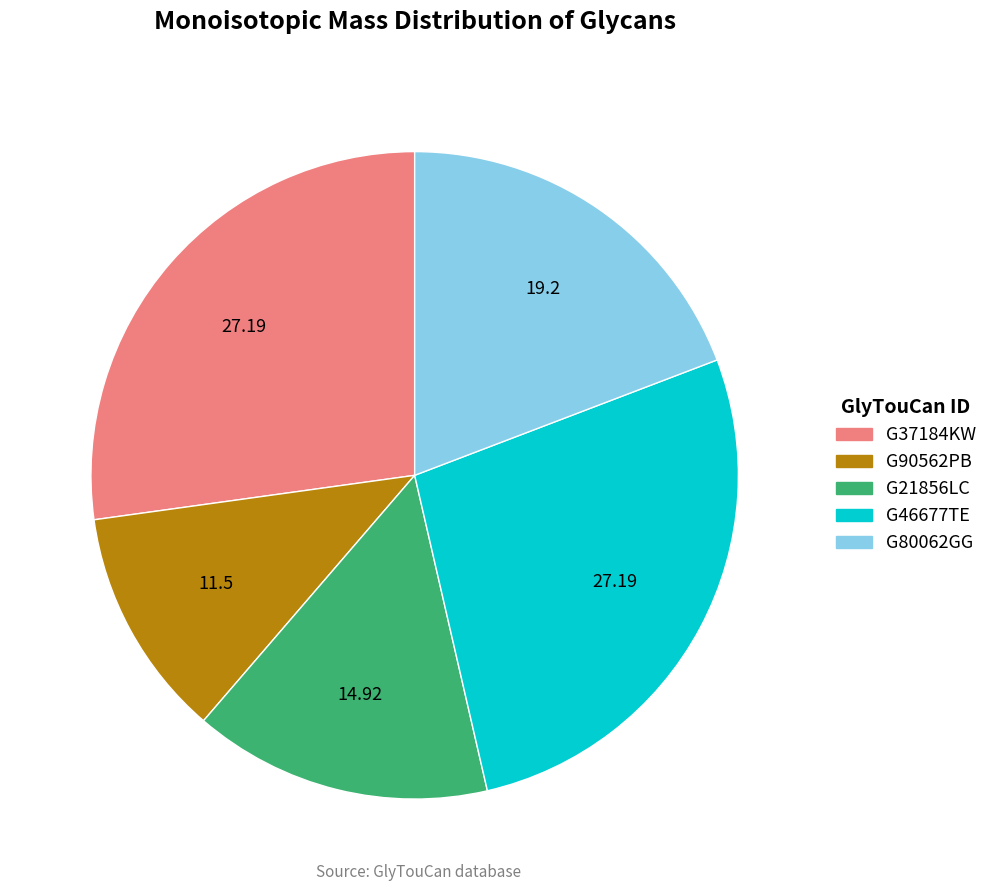

Is there a majority slice in this chart?

No